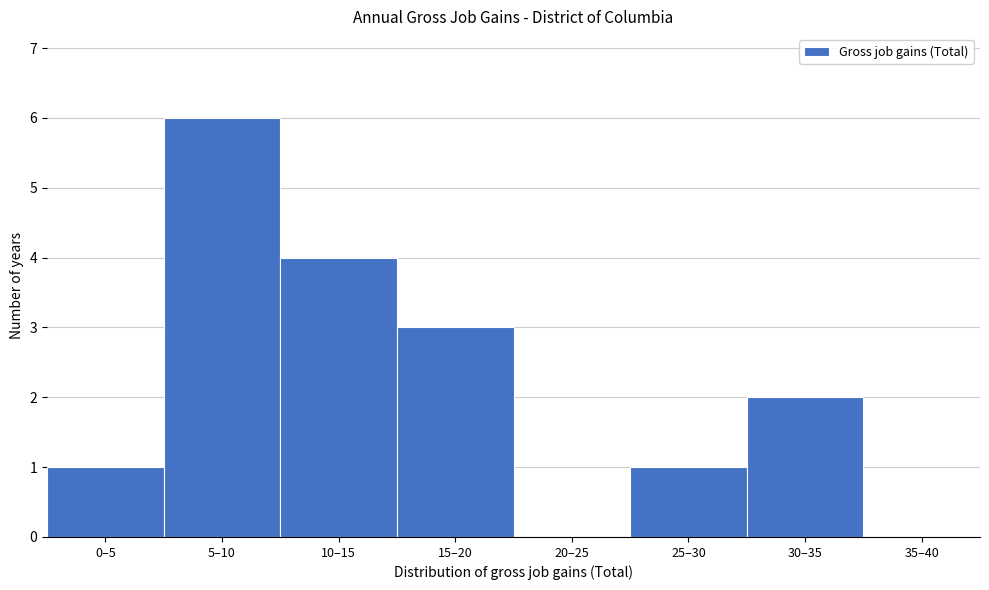

Reading right to left, transcribe all the data shown in this chart.

35–40=0	30–35=2	25–30=1	20–25=0	15–20=3	10–15=4	5–10=6	0–5=1